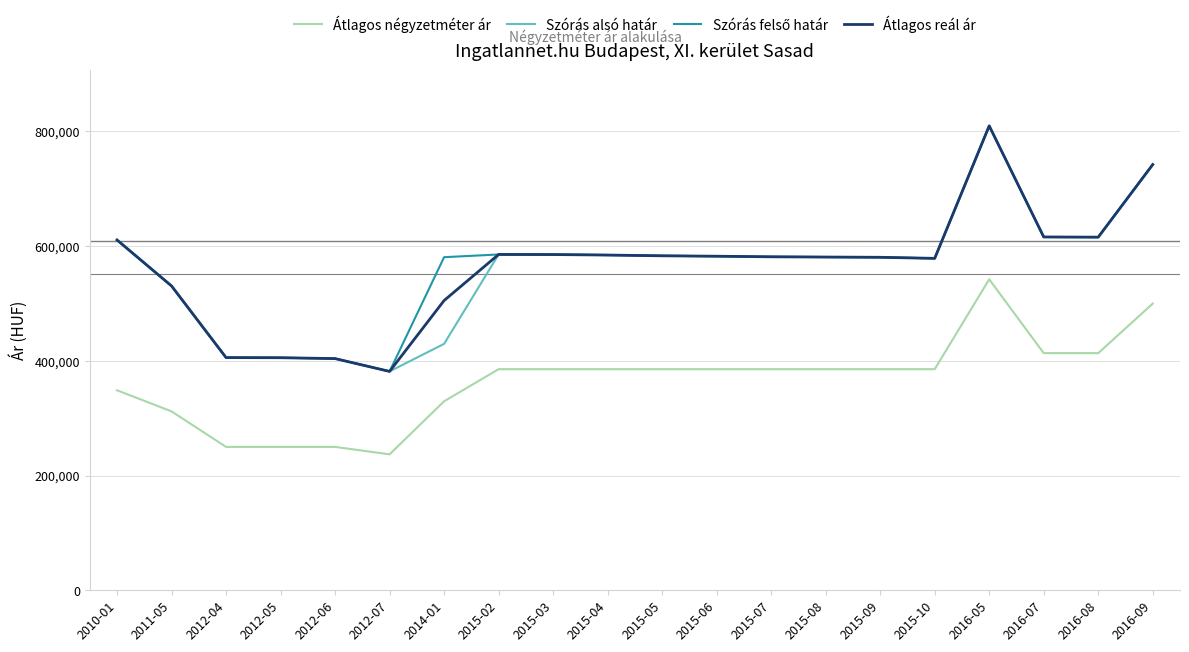

The value of Átlagos négyzetméter ár at 2015-08 is 385483. True or false?

True